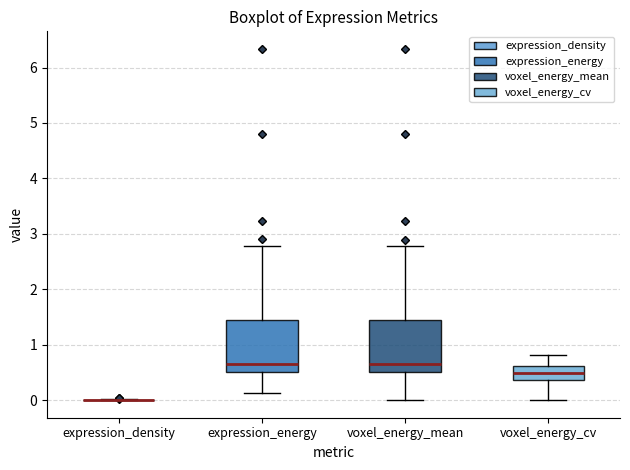

Reading left to right, read every box against the y-axis: the position of its median line, the range the box covers, and the ends of its whiskers. The values are not printed on the chart, so give them approximately, as read against the axis.

expression_density: box collapsed to a line at 0.0, whiskers 0.0 to 0.0
expression_energy: median 0.6, box 0.5 to 1.4, whiskers 0.1 to 2.8
voxel_energy_mean: median 0.6, box 0.5 to 1.4, whiskers 0.0 to 2.8
voxel_energy_cv: median 0.5, box 0.4 to 0.6, whiskers 0.0 to 0.8